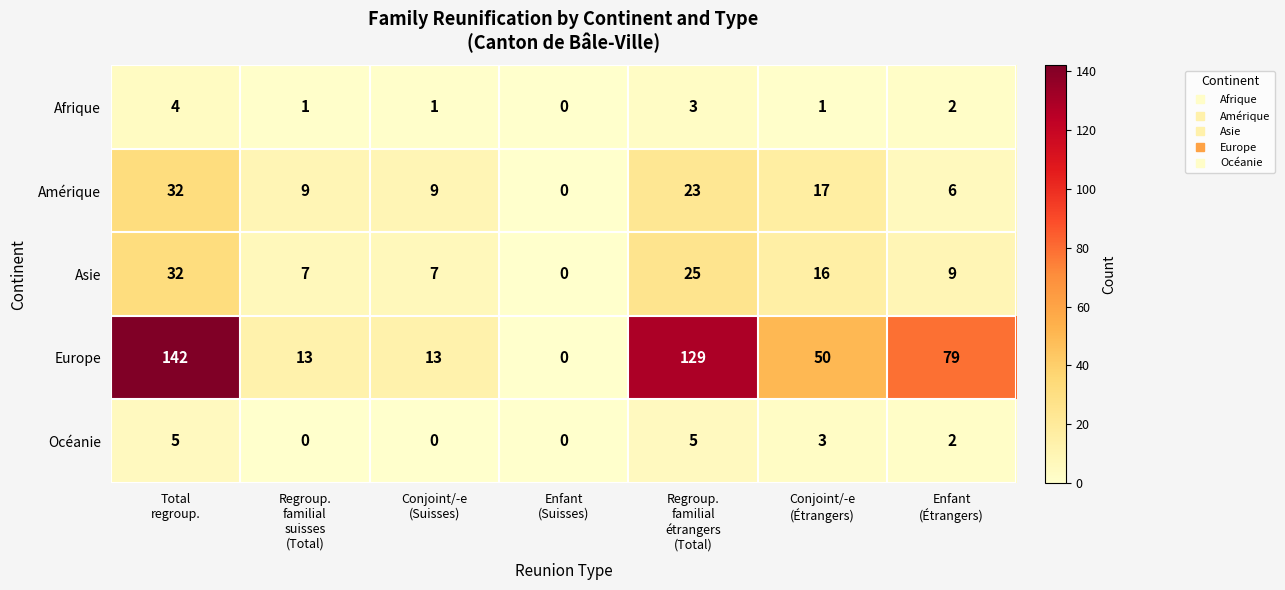

Which series has the largest total across all categories?

Europe